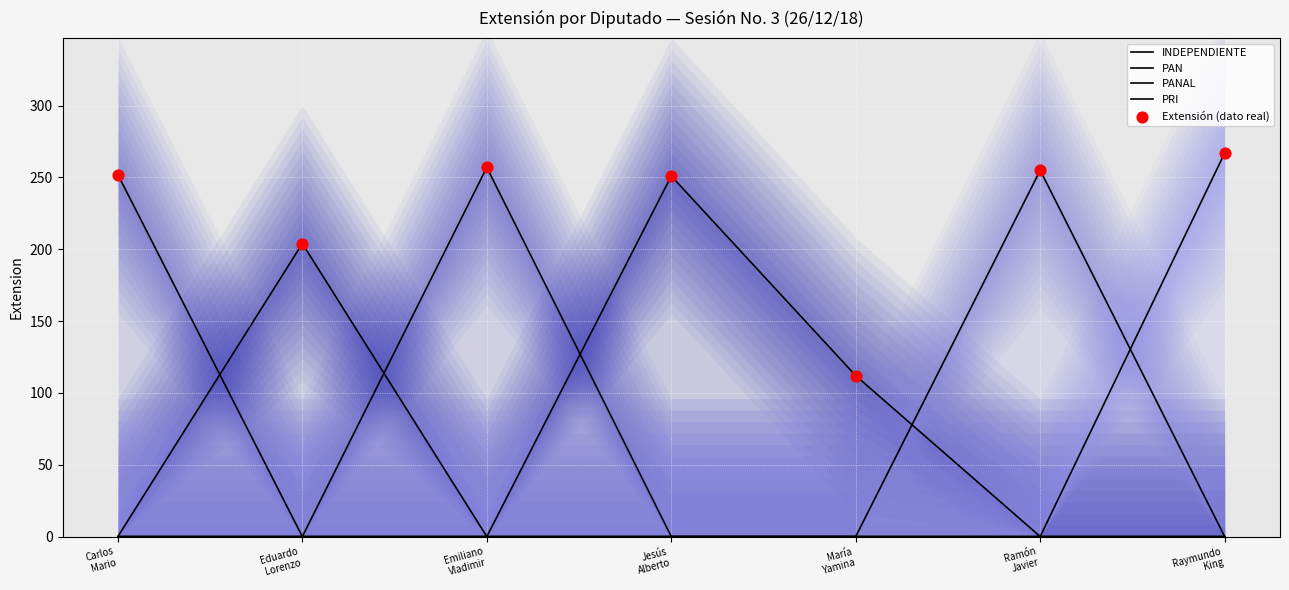

Is the value of Extensión (dato real) at María
Yamina greater than the value of INDEPENDIENTE at Jesús
Alberto?

Yes